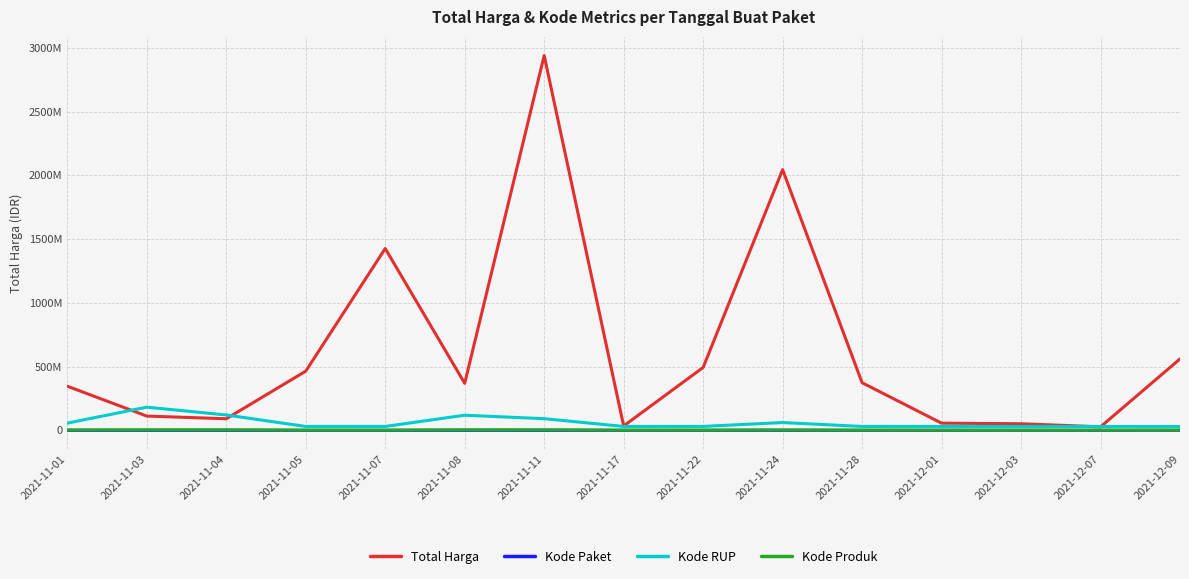

Which category has the lowest value in the Kode RUP series?

2021-12-09